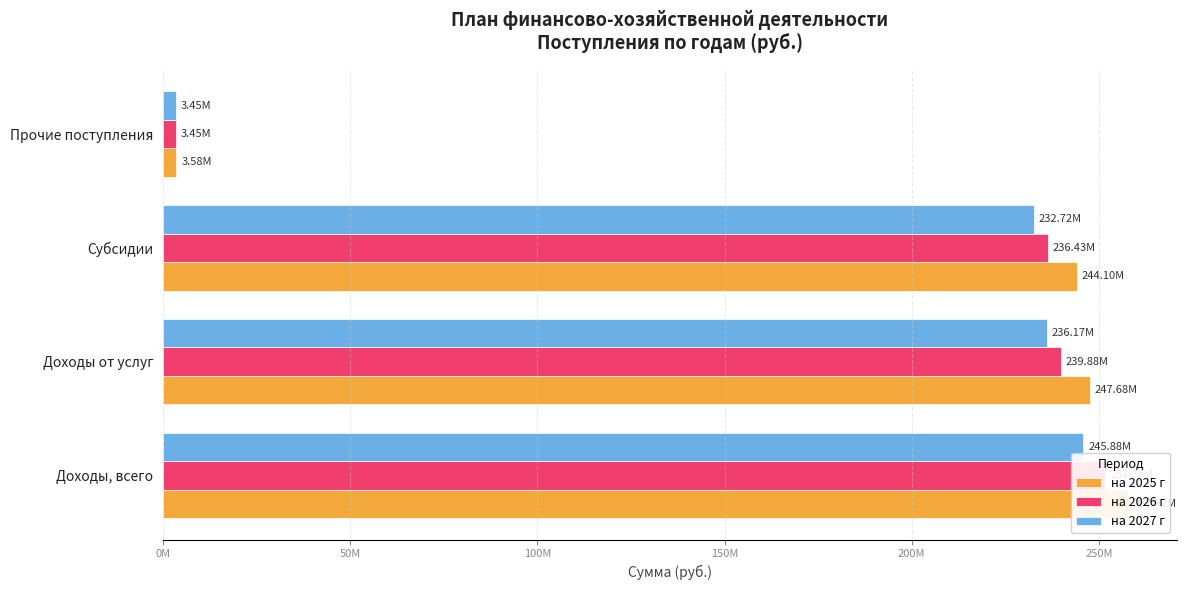

Does the chart contain stacked bars?

No